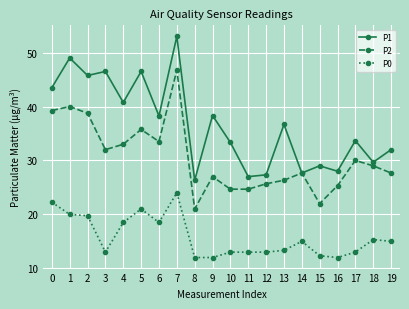

What is the difference between the highest and lowest values at 12?

14.3